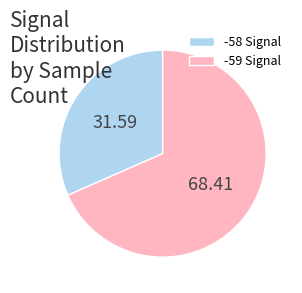

Which has a higher value, -58 Signal or -59 Signal?

-59 Signal